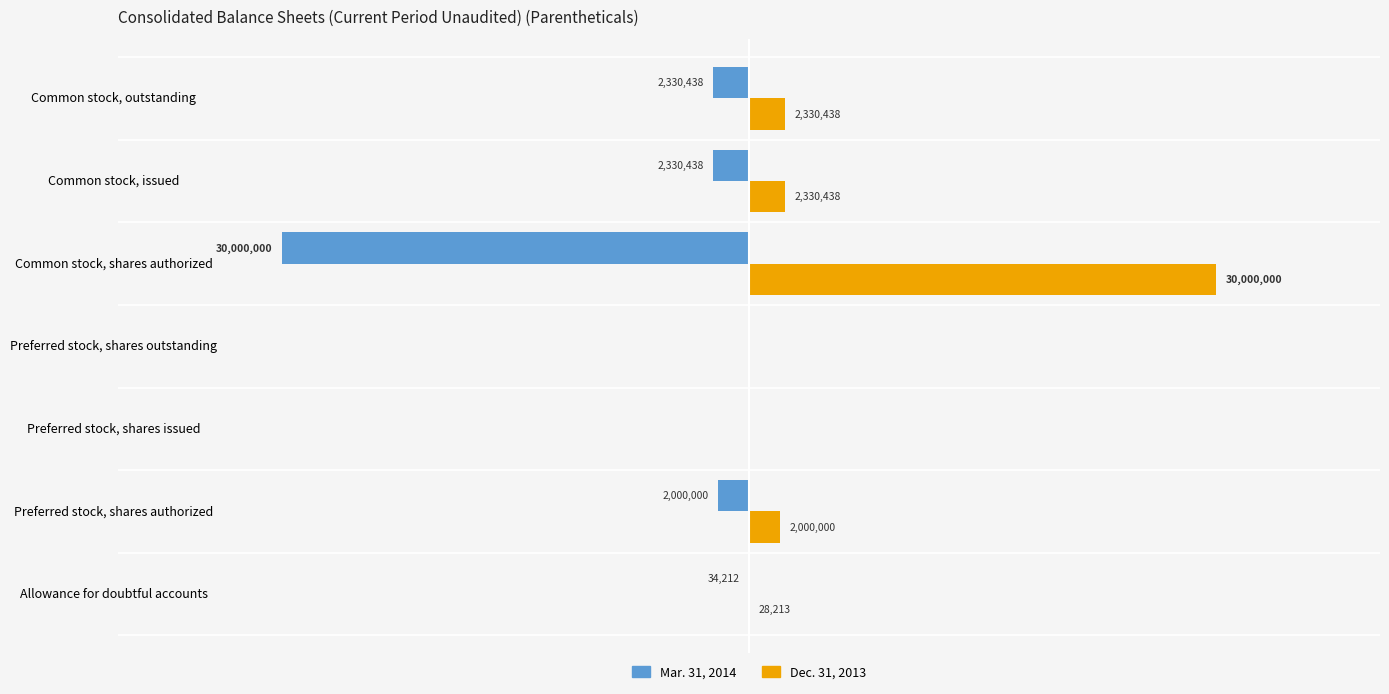

What is the sum of all Mar. 31, 2014 values?

-36695088